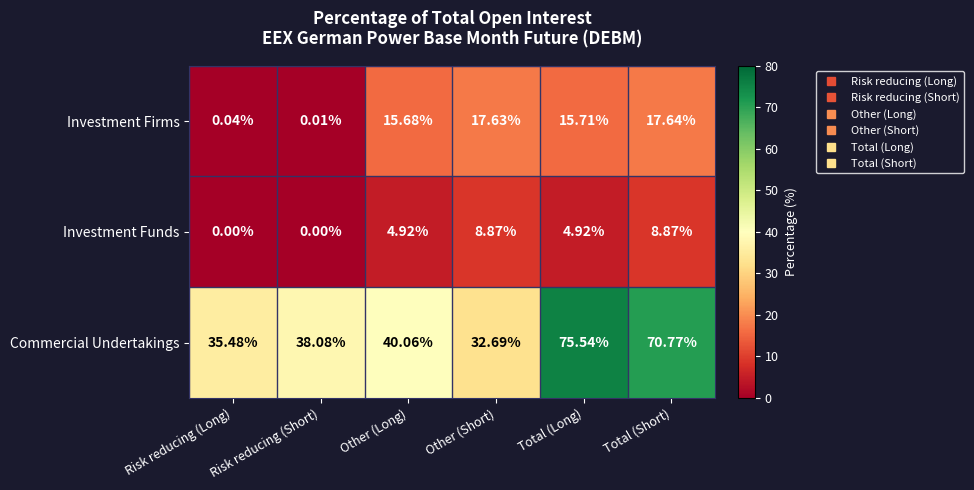

At which category does the chart reach its peak across all series?

Total (Long)